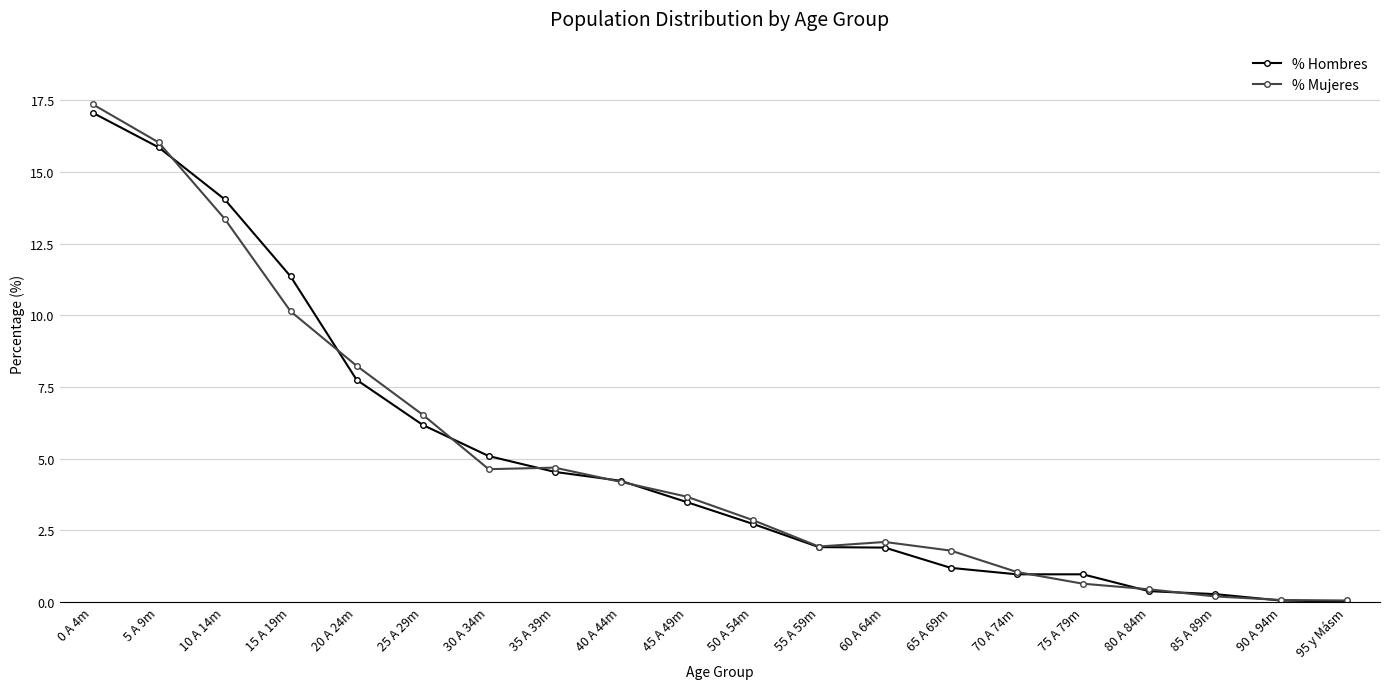

What is the total value across all series at 75 A 79m?

1.6